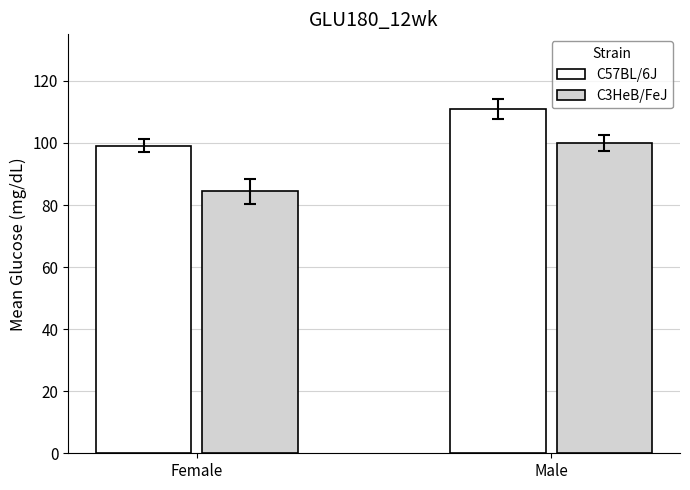

What is the difference between the C3HeB/FeJ values at Male and Female?

15.6